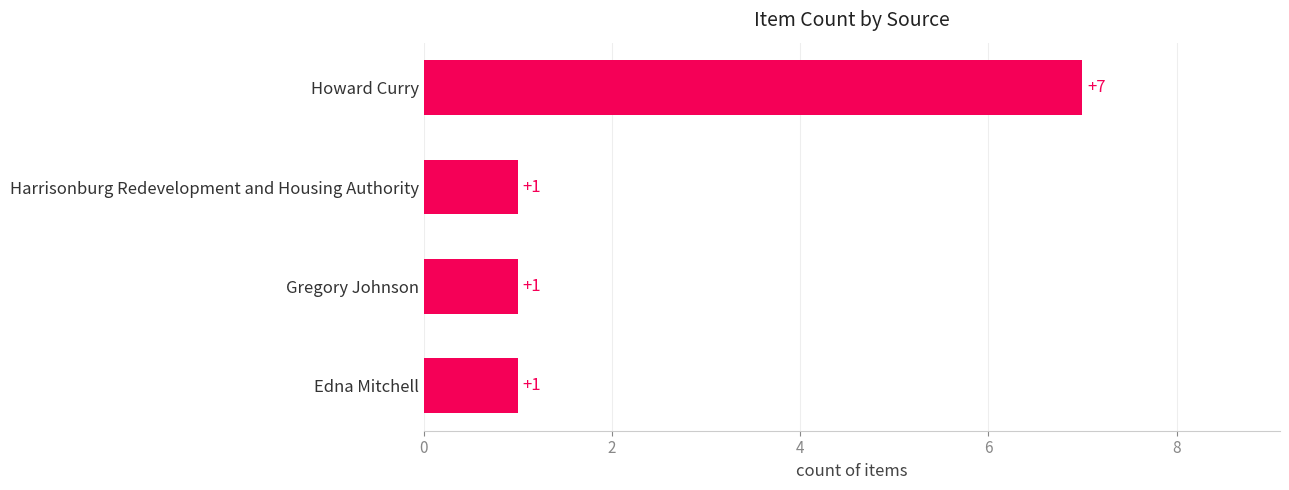

How many bars are there in total?

4